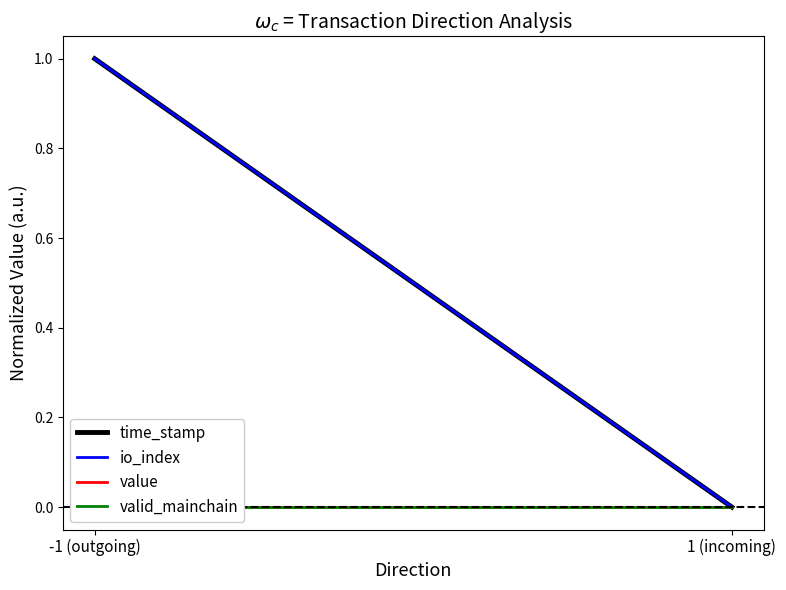

Rank the categories by io_index value from lowest to highest.

1 (incoming), -1 (outgoing)